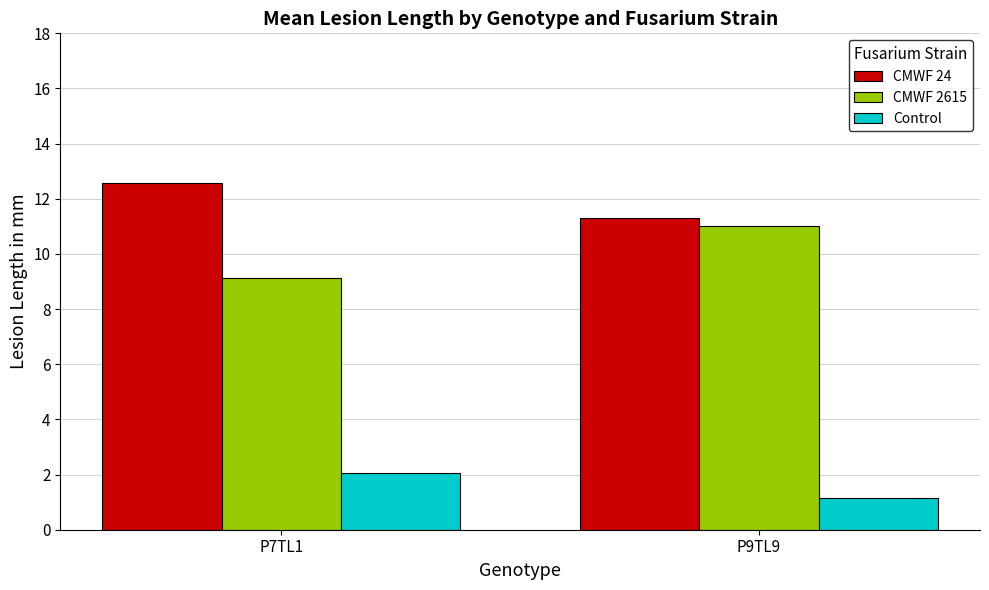

Reading left to right, what are all the values shown in this chart?

CMWF 24: P7TL1=12.6	P9TL9=11.3
CMWF 2615: P7TL1=9.1	P9TL9=11.0
Control: P7TL1=2.1	P9TL9=1.2